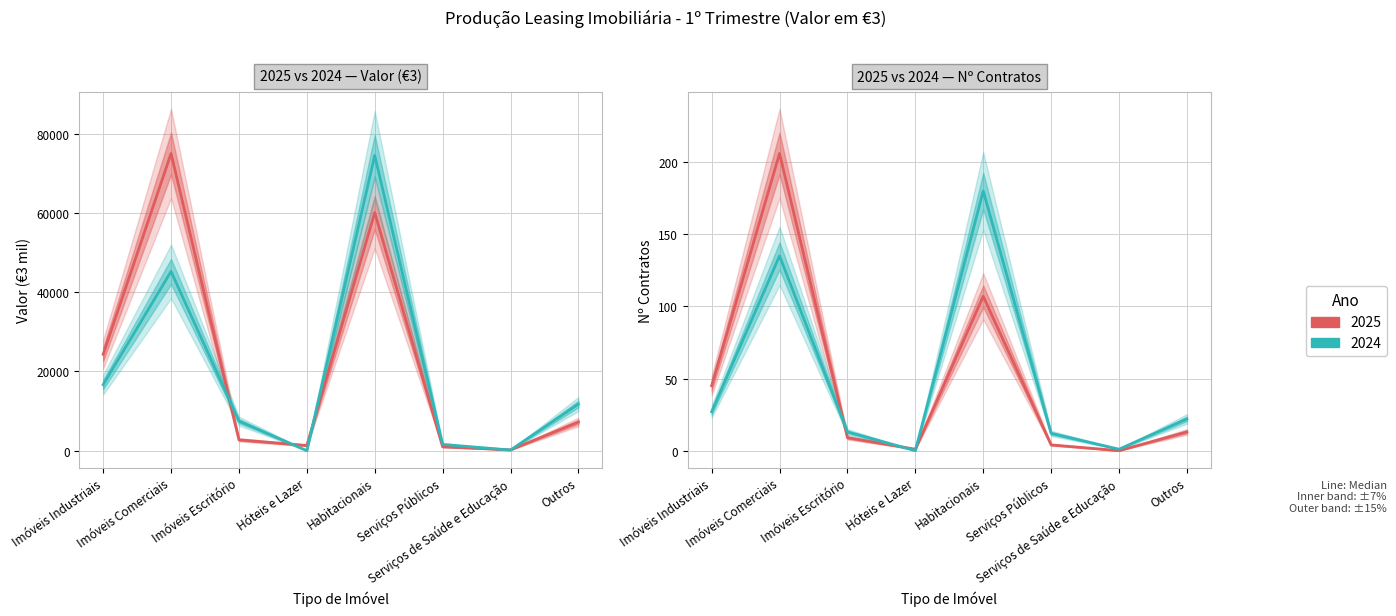

True or false: 2025 Valor and 2024 Nº.Cont cross at least once.

False